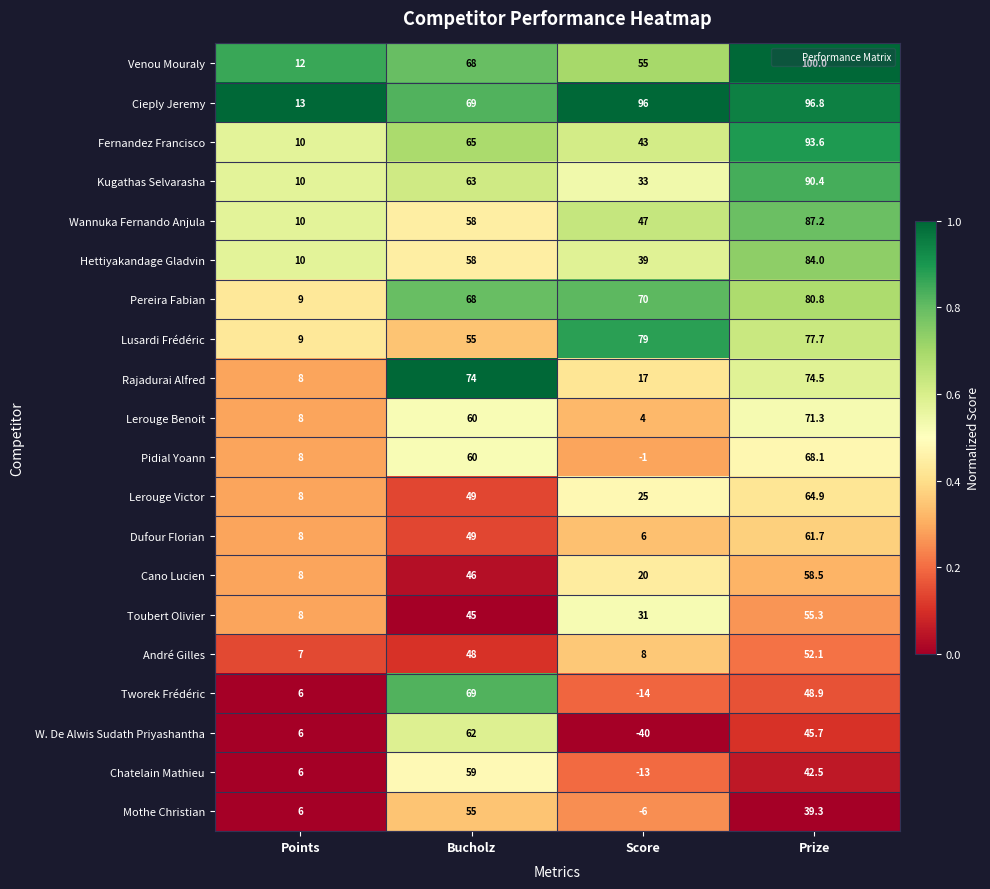

What is the average value of the Toubert Olivier series?

34.8